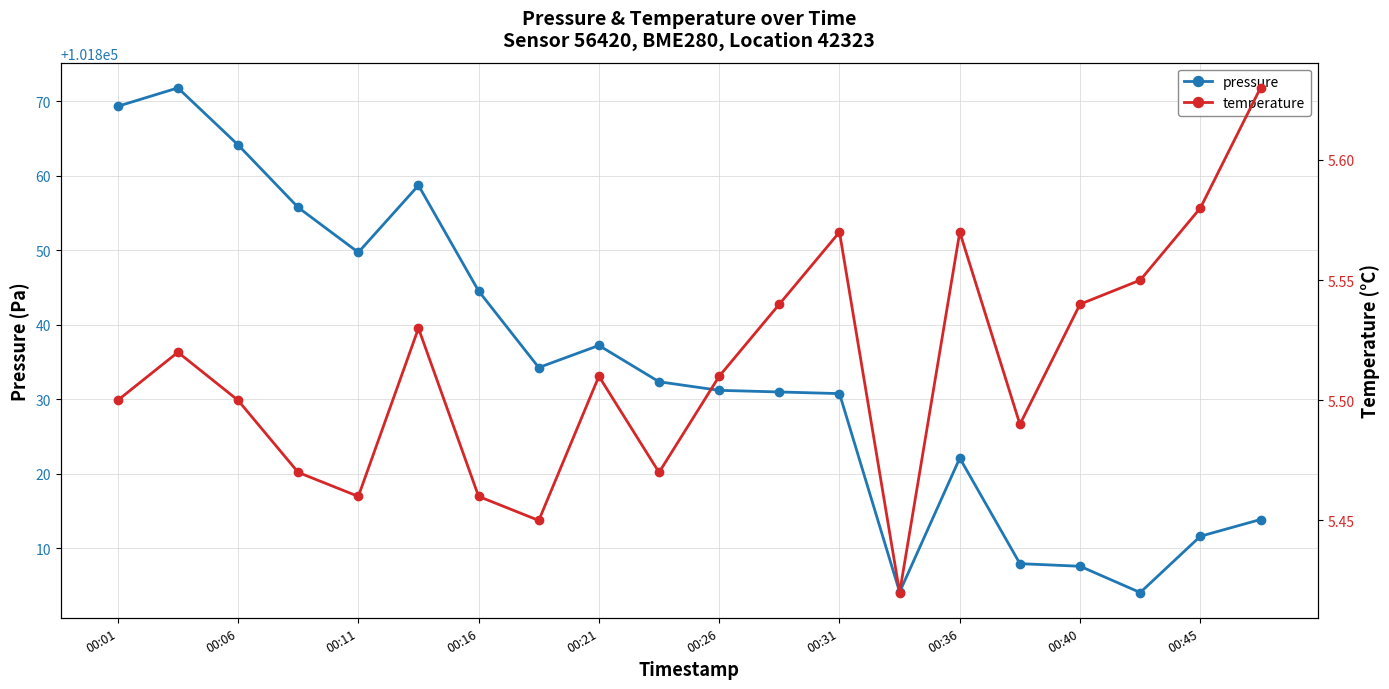

List the series in order of their overall mean, lowest first.

temperature, pressure